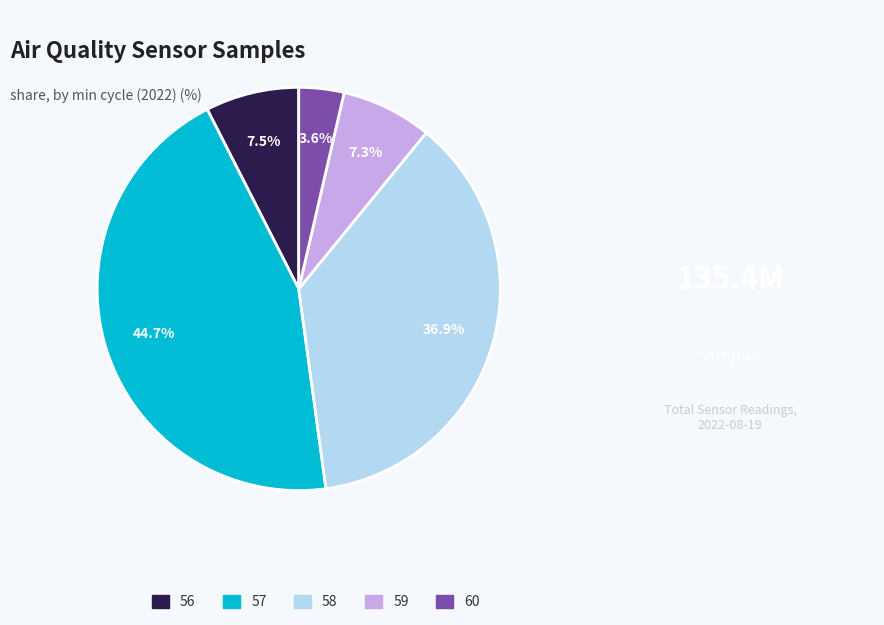

Is there any slice that represents more than half of the pie?

No